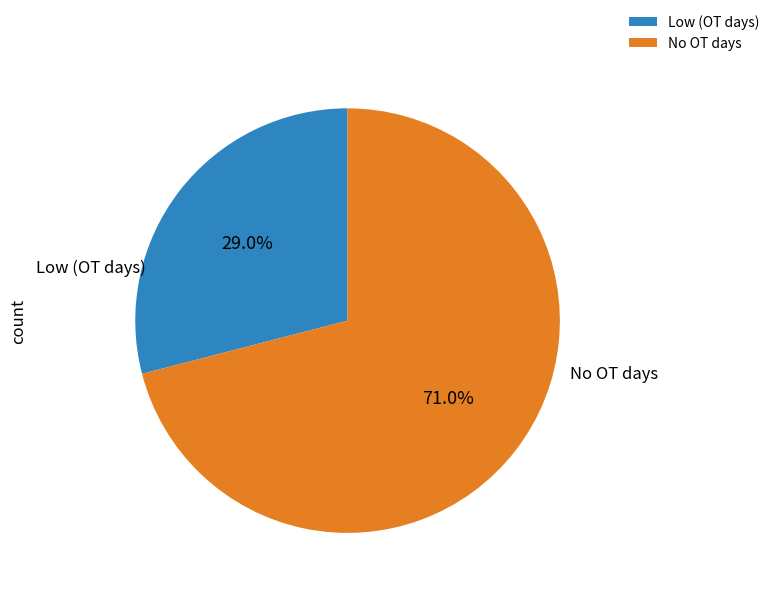

Approximately how many times larger is the value at No OT days compared to Low (OT days)?

2.4